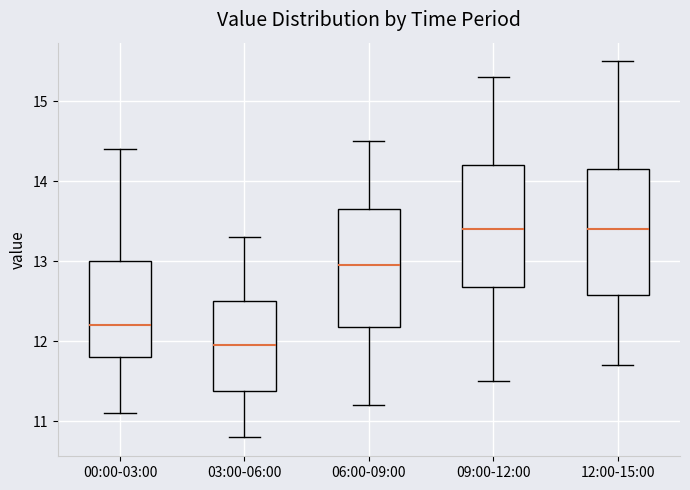

Reading left to right, transcribe this box plot: for each box, give where its median line is, the range the box spans, and where its two whiskers end, as read against the y-axis. The values are not printed on the chart, so give them approximately, as read against the axis.

00:00-03:00: median 12.2, box 11.8 to 13.0, whiskers 11.1 to 14.4
03:00-06:00: median 12.0, box 11.4 to 12.5, whiskers 10.8 to 13.3
06:00-09:00: median 13.0, box 12.2 to 13.7, whiskers 11.2 to 14.5
09:00-12:00: median 13.4, box 12.7 to 14.2, whiskers 11.5 to 15.3
12:00-15:00: median 13.4, box 12.6 to 14.2, whiskers 11.7 to 15.5